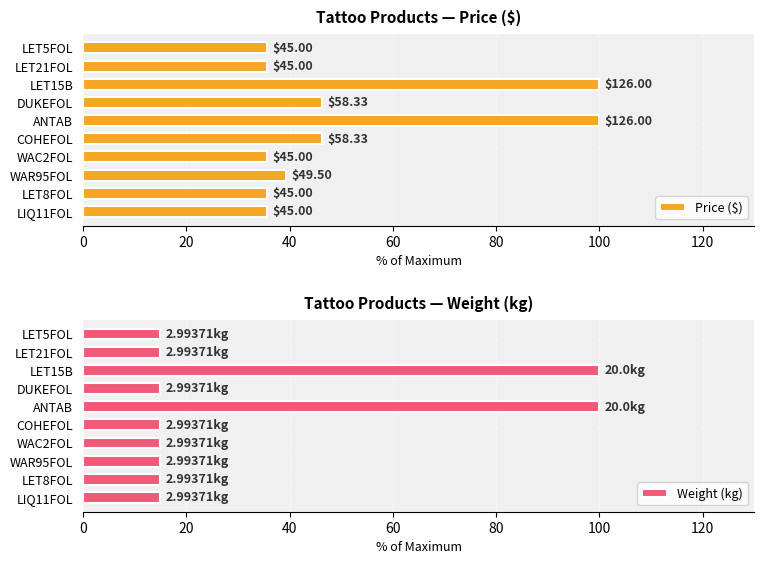

Is it true that Weight (kg) equals 15.0 at DUKEFOL?

True